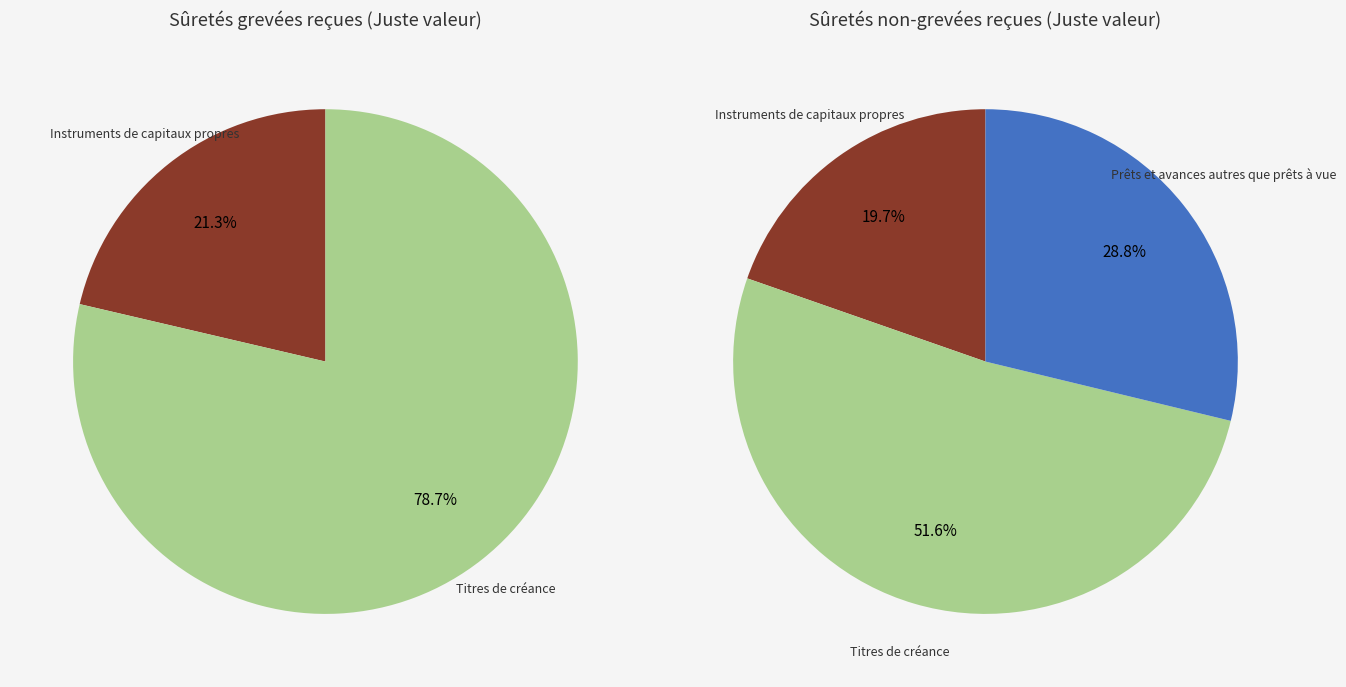

How many slices are in this pie chart?

5